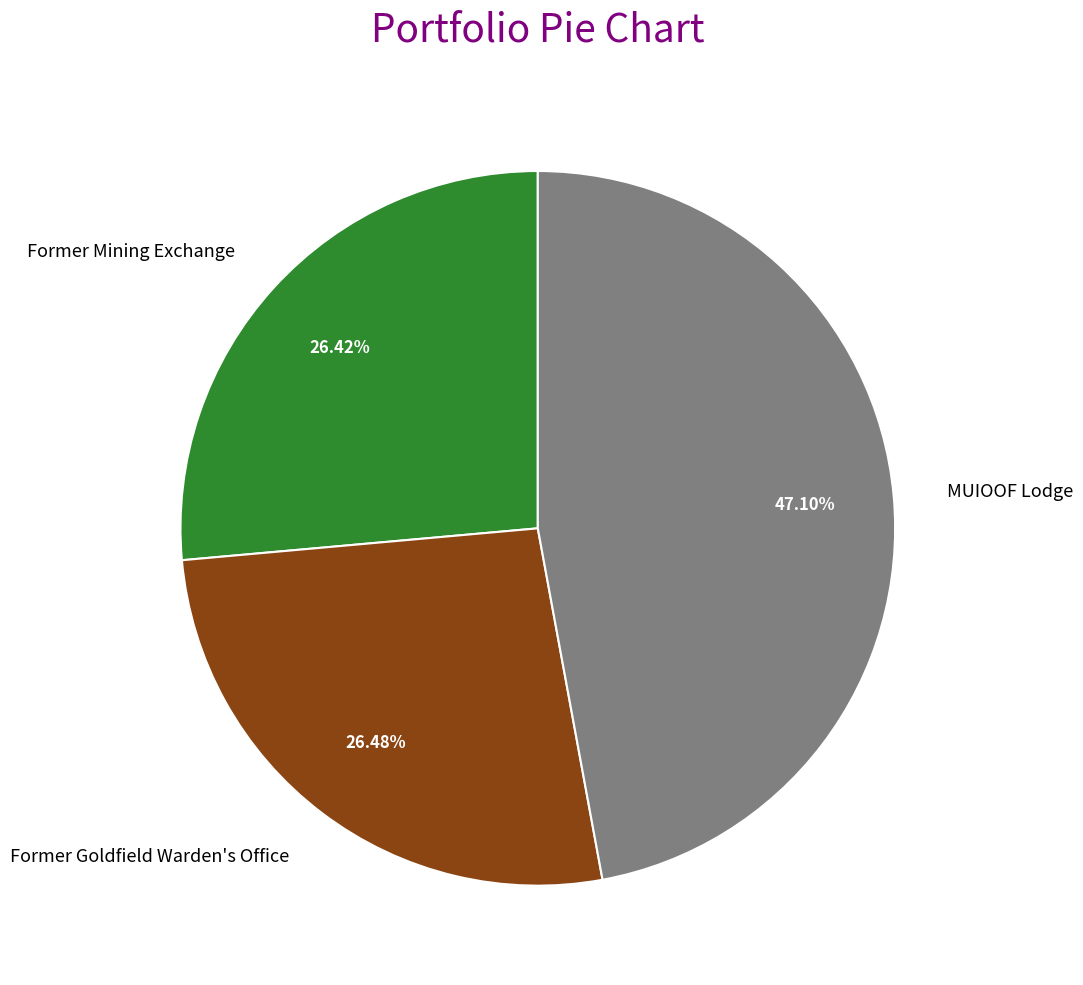

Count the number of slices in the pie.

3